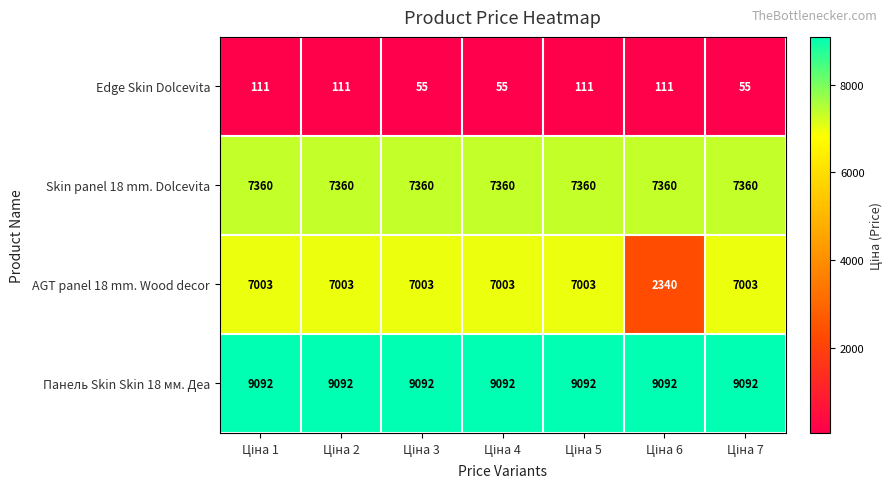

Rank the series by their maximum value, from highest to lowest.

Панель Skin Skin 18 мм. Деа, Skin panel 18 mm. Dolcevita, AGT panel 18 mm. Wood decor, Edge Skin Dolcevita